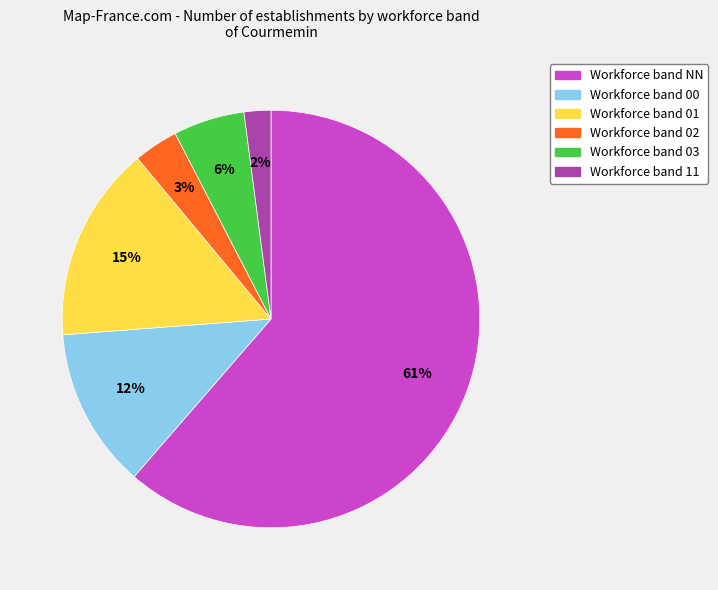

Does any single category account for the majority?

Yes